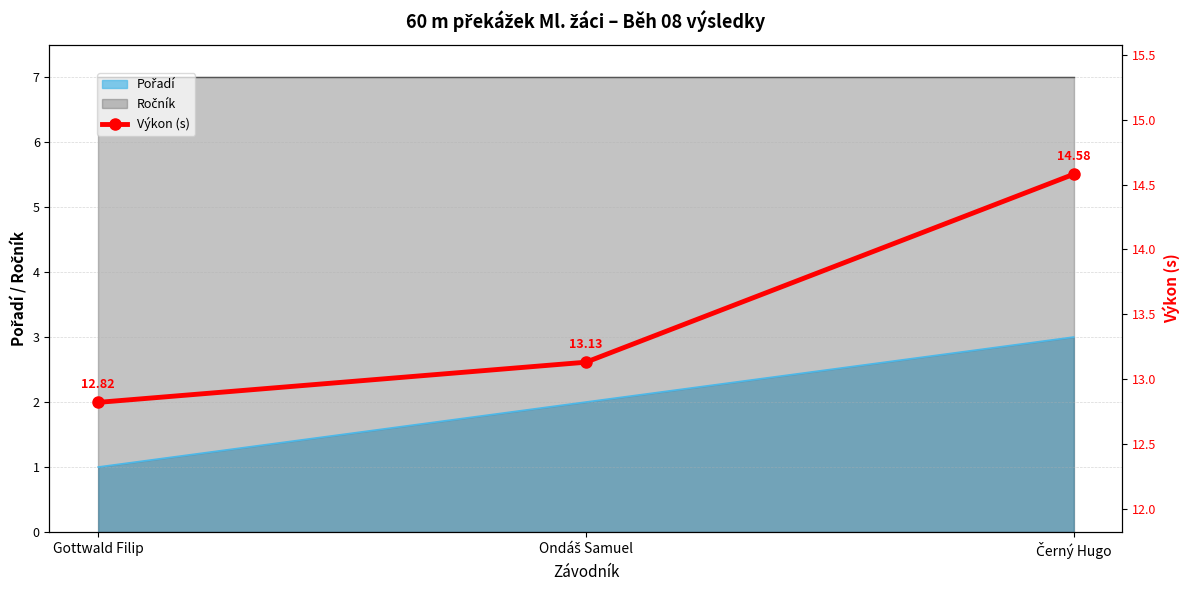

List the labels in order of value, smallest first.

Gottwald Filip, Ondáš Samuel, Černý Hugo